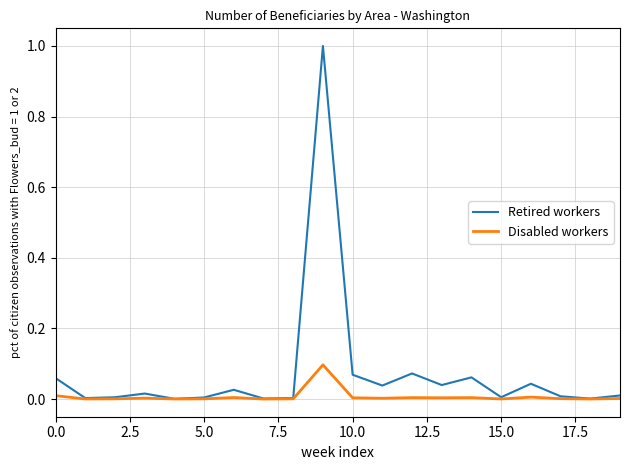

List the series in order of their peak value, highest first.

Retired workers, Disabled workers